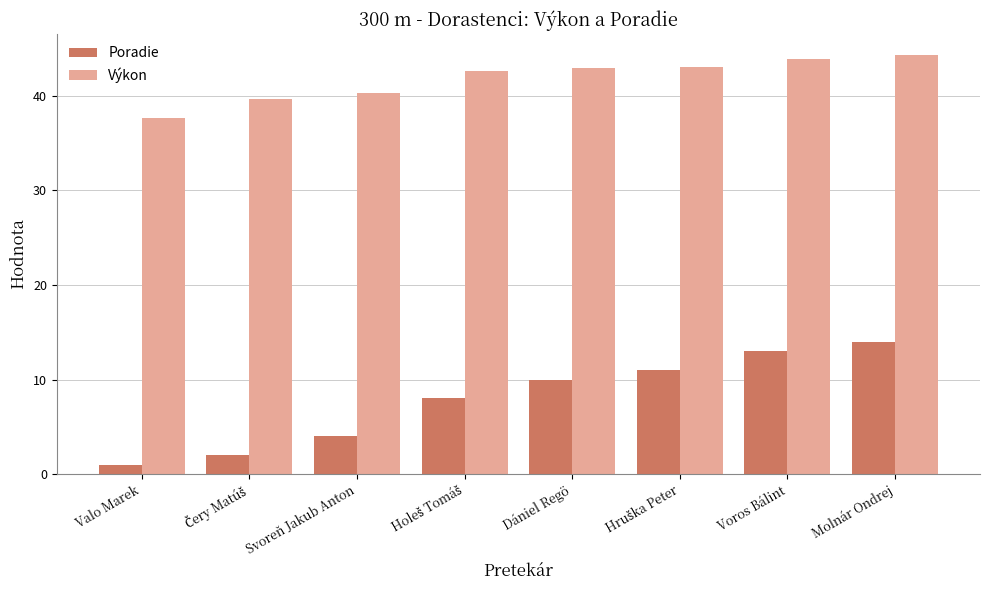

Which series has the largest total across all categories?

Výkon